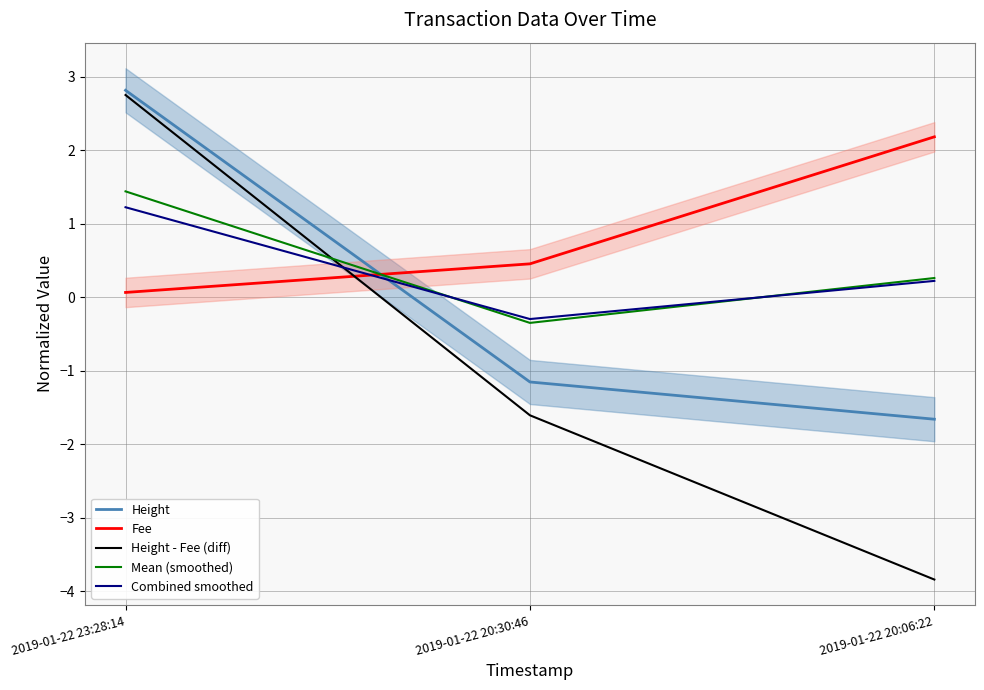

Which series has the largest total across all categories?

Fee